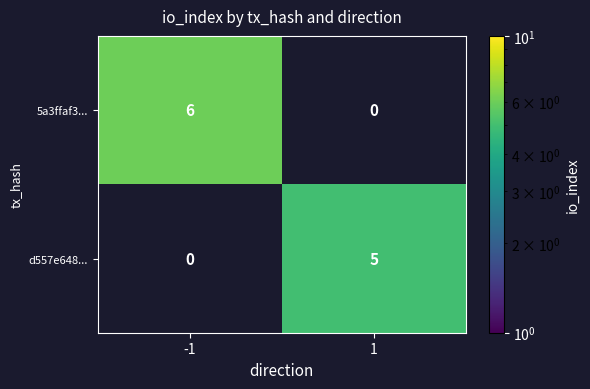

True or false: d557e648... has a value of 7 at 1.

False